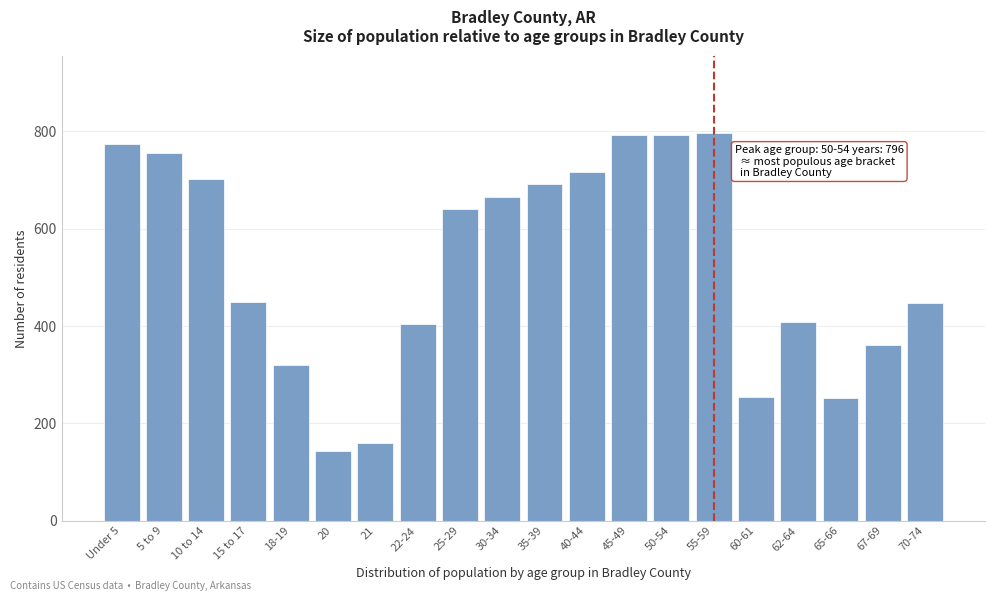

Where is the data nearest to the value 470?

15 to 17